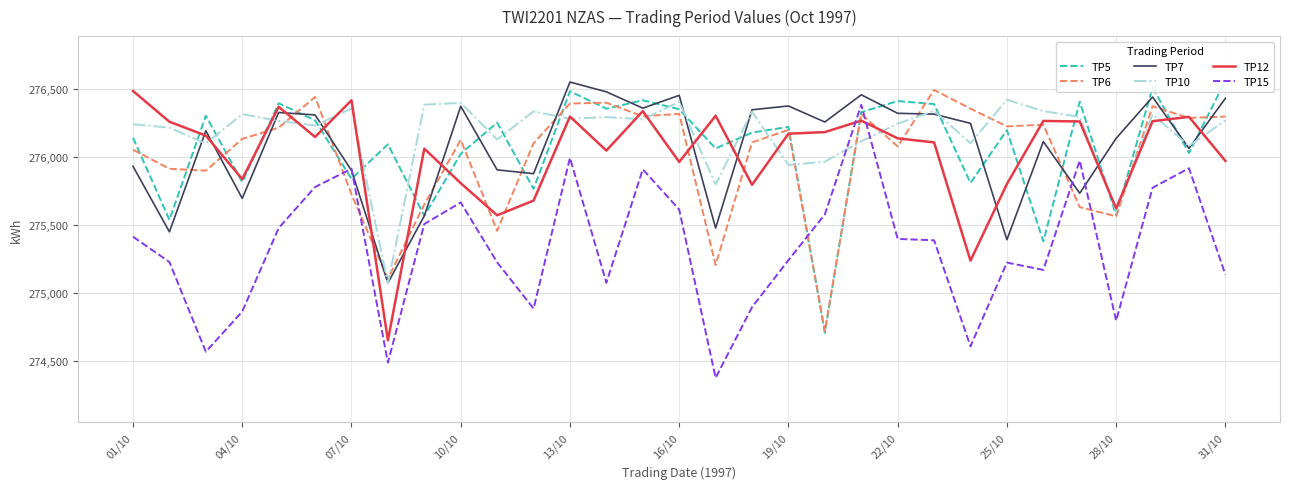

What is the smallest value displayed?

274376